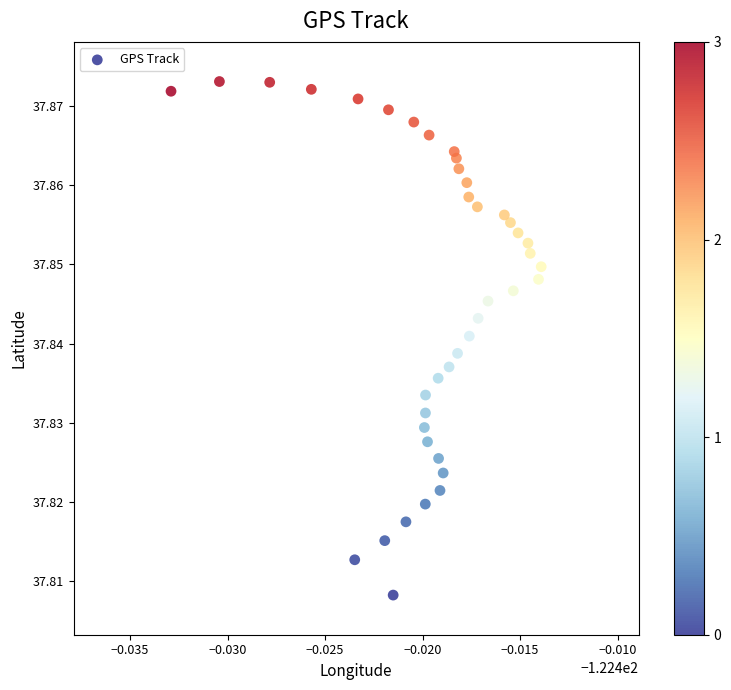

How many data points are displayed?

40